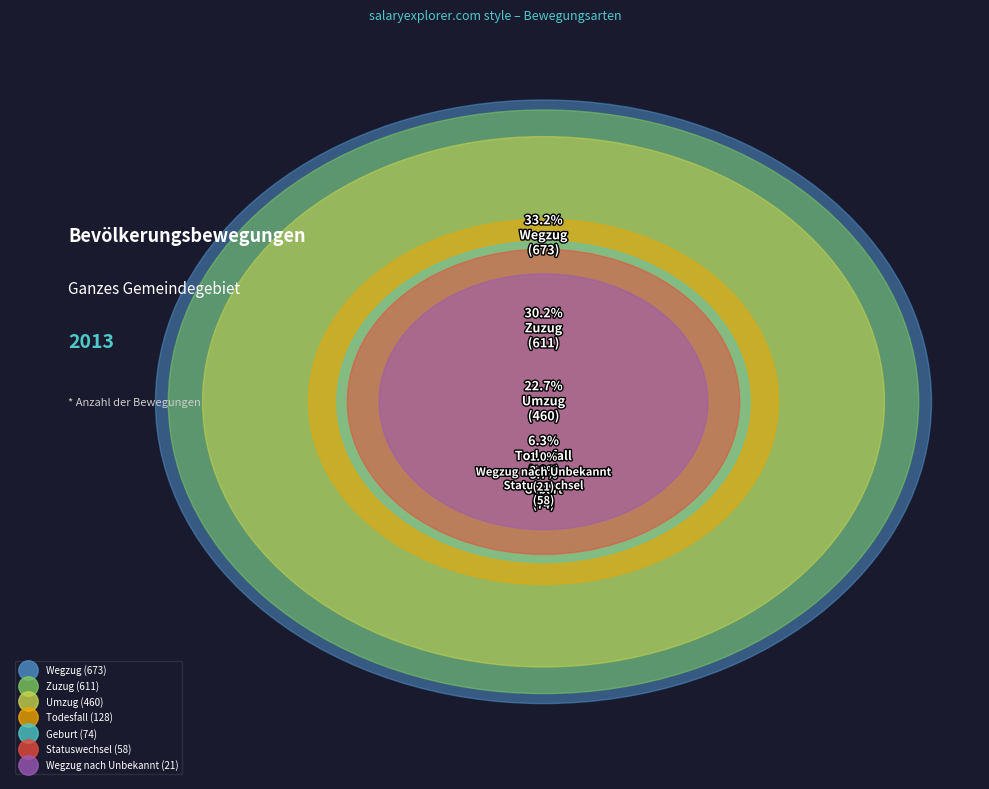

Rank the categories by value from highest to lowest.

Wegzug, Zuzug, Umzug, Todesfall, Geburt, Statuswechsel, Wegzug nach Unbekannt